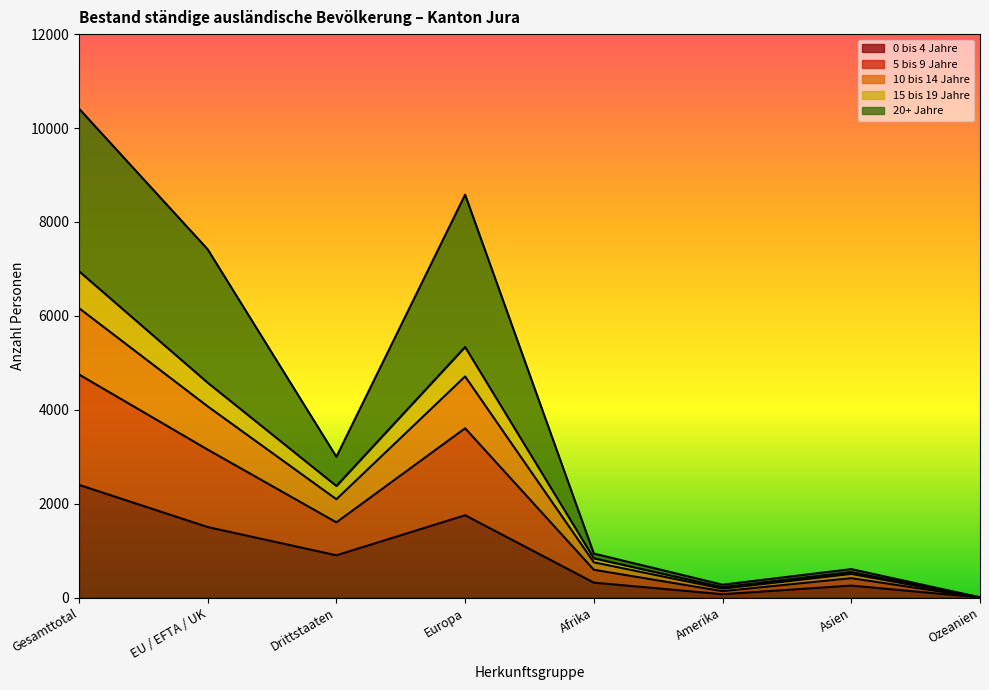

True or false: 10 bis 14 Jahre and 15 bis 19 Jahre intersect in this chart.

False